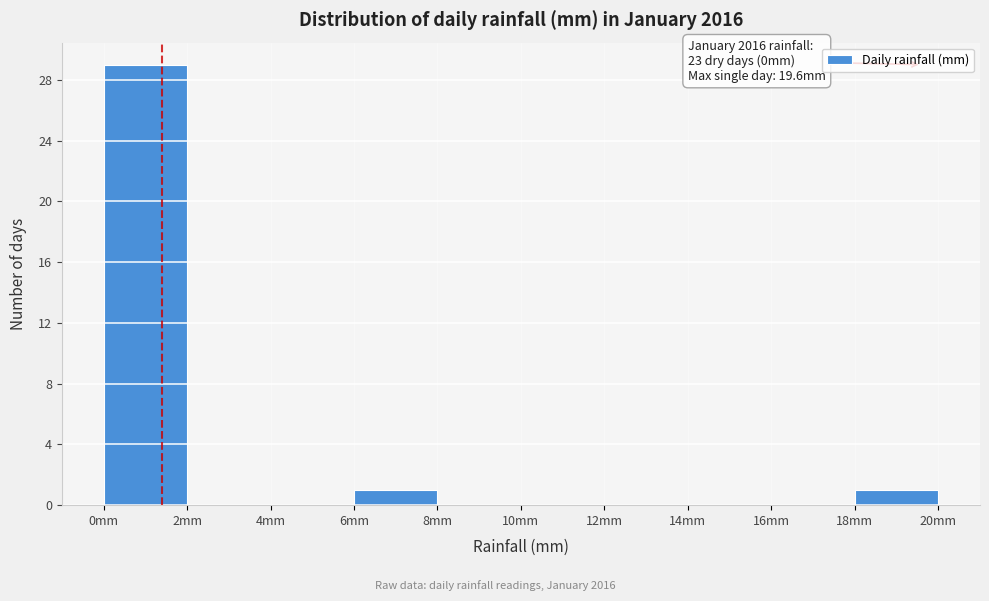

Over which range of the x-axis is the bar tallest?

0 to 2